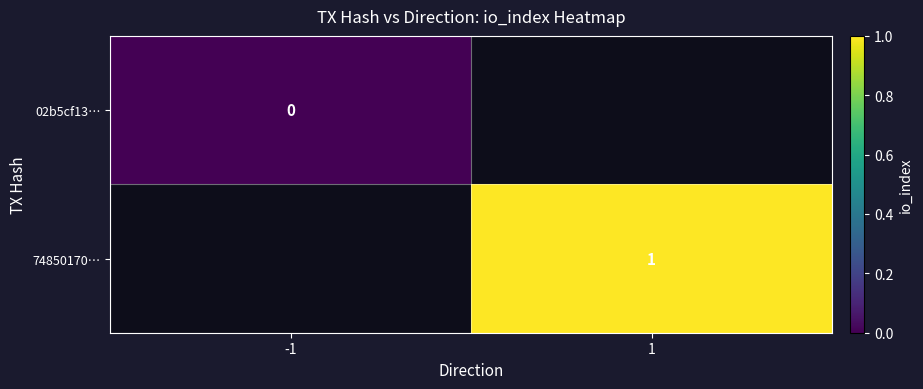

Is the value of 02b5cf13… at -1 greater than the value of 74850170… at 1?

No